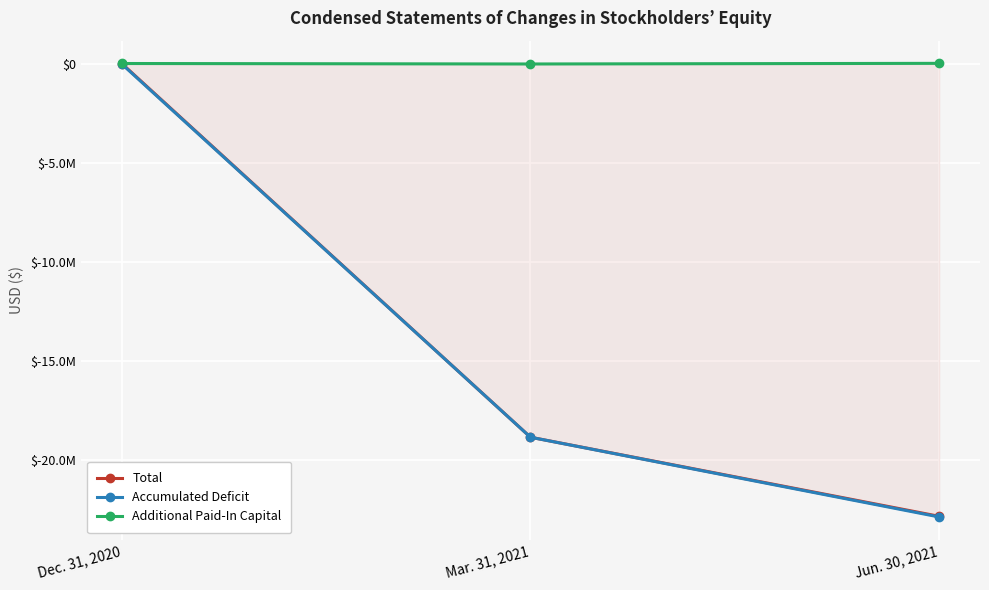

What are all the series names shown in the legend?

Total, Accumulated Deficit, Additional Paid-In Capital